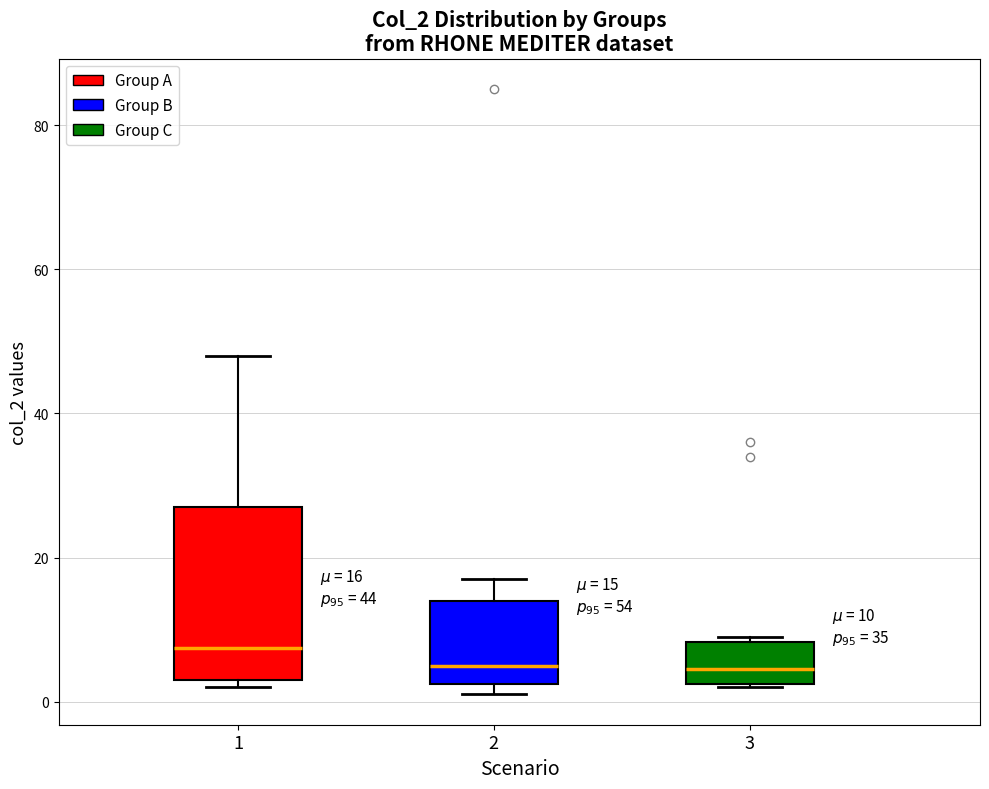

Comparing the boxes themselves (not the whiskers), which one is the tallest?

1